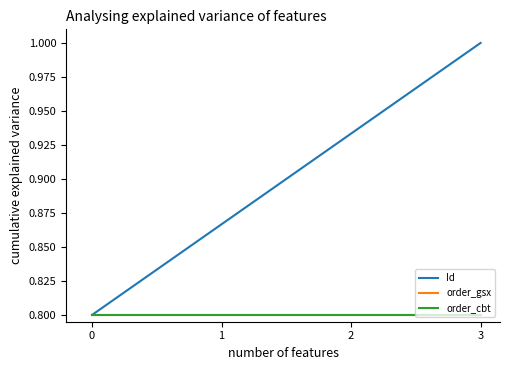

Reading right to left, list all the values displayed in this chart.

Id: 1.0	0.9	0.9	0.8
order_gsx: 0.8	0.8	0.8	0.8
order_cbt: 0.8	0.8	0.8	0.8